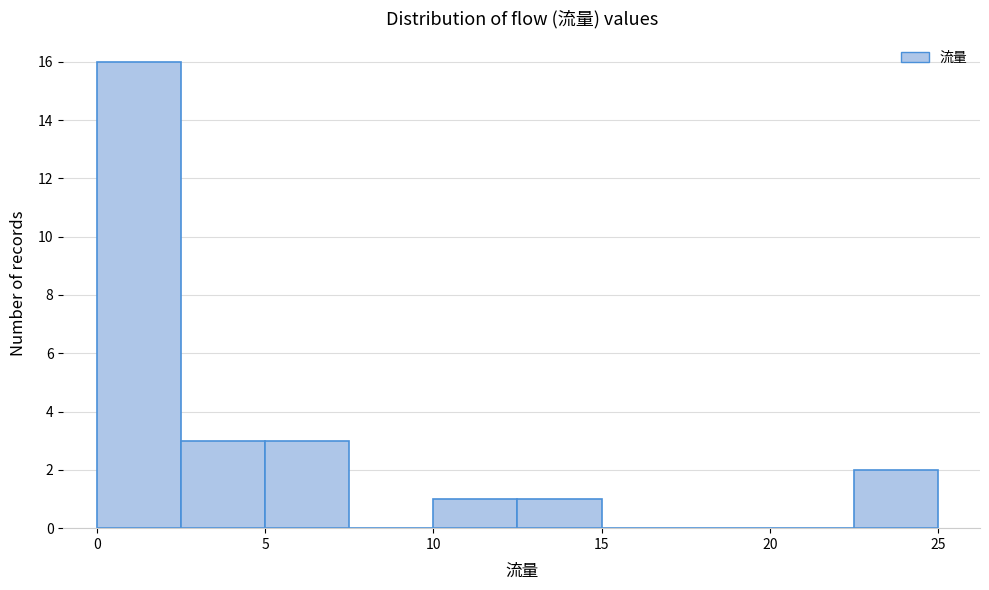

What is the height of the bar covering 2.5 to 5.0 on the x-axis? The values are not printed on the chart, so give them approximately, as read against the axis.

3